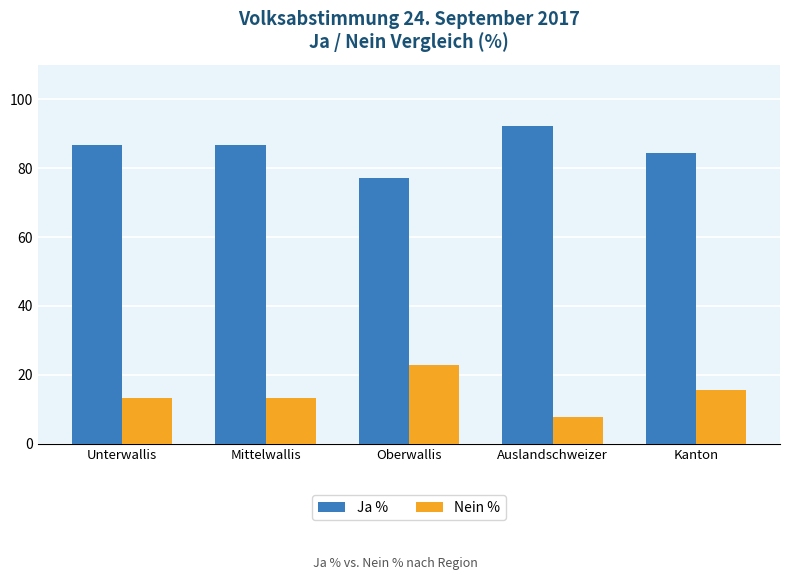

Which category has the lowest value across all series?

Auslandschweizer